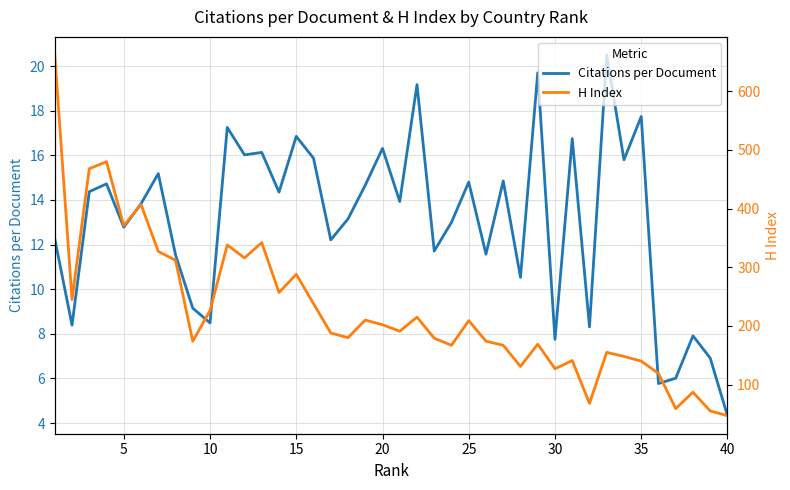

What is the maximum value for Citations per Document?

20.5